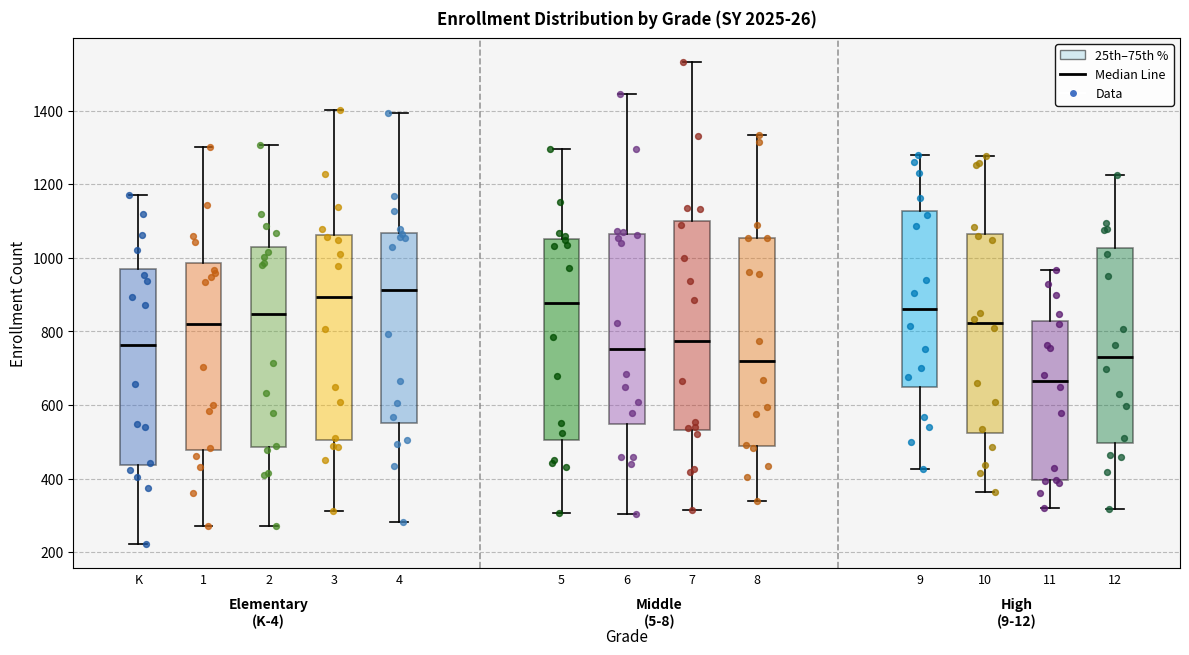

Where does the lower whisker of the box for 5 end on the y-axis? The values are not printed on the chart, so give them approximately, as read against the axis.

300